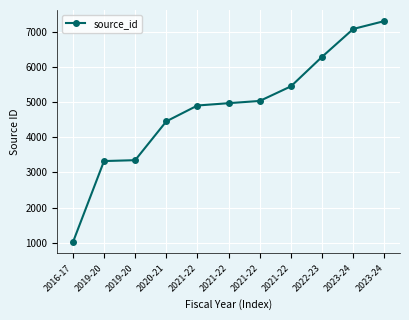

How many lines are shown in the chart?

1